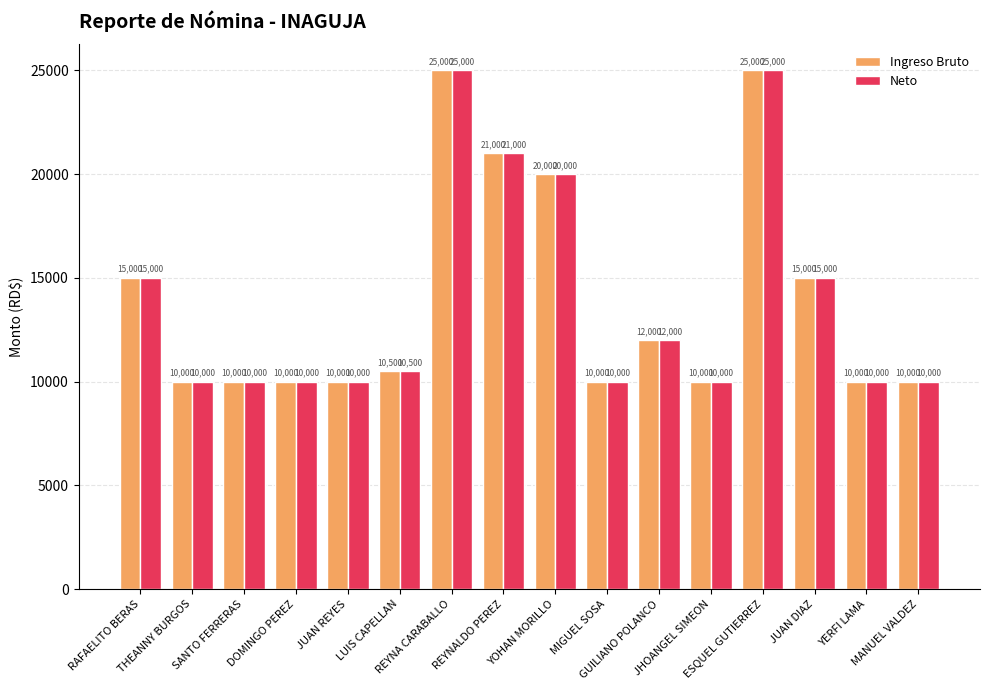

Are the bars grouped side by side (vs. stacked)?

Yes